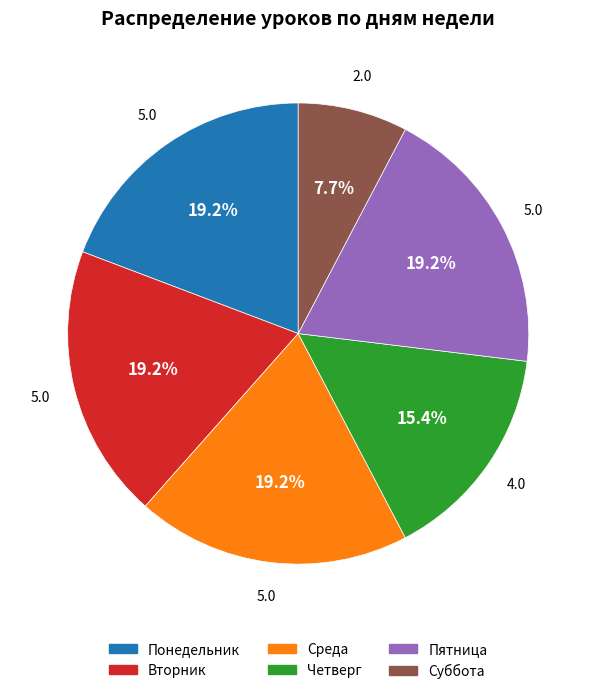

To the nearest percent, what portion does Вторник represent?

19%